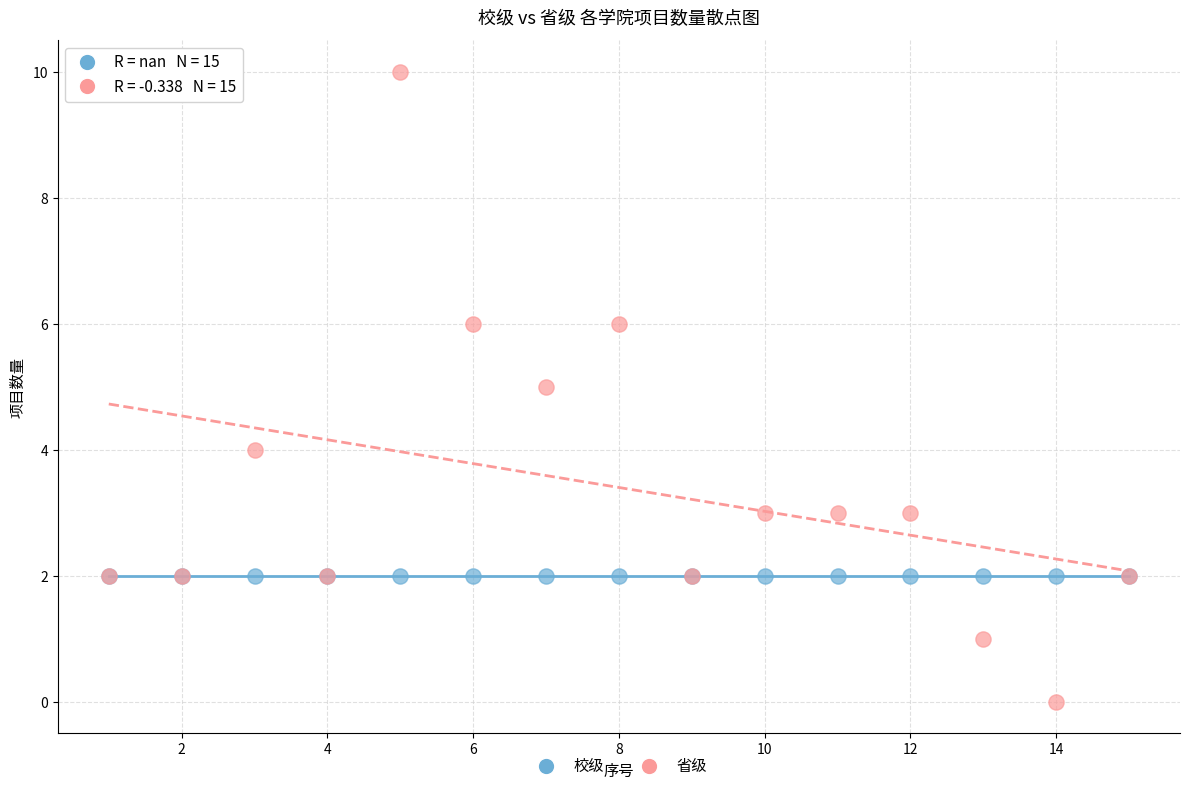

What are all the series names shown in the legend?

校级, 省级